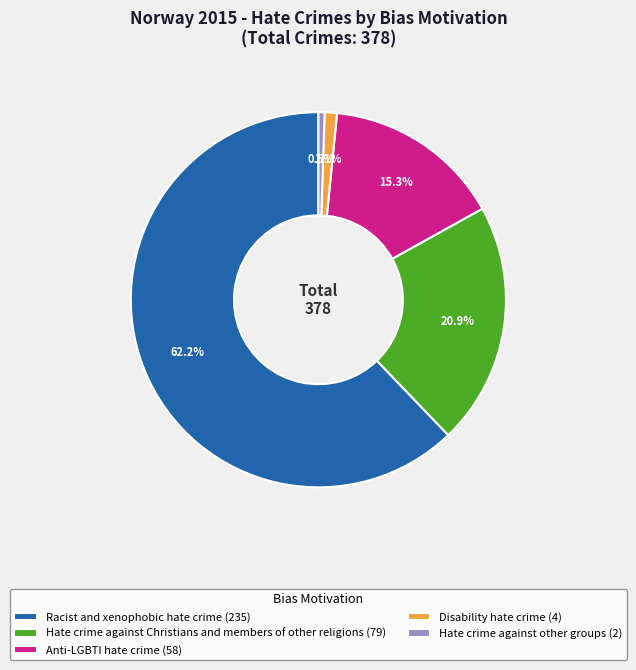

Does any single category account for the majority?

Yes